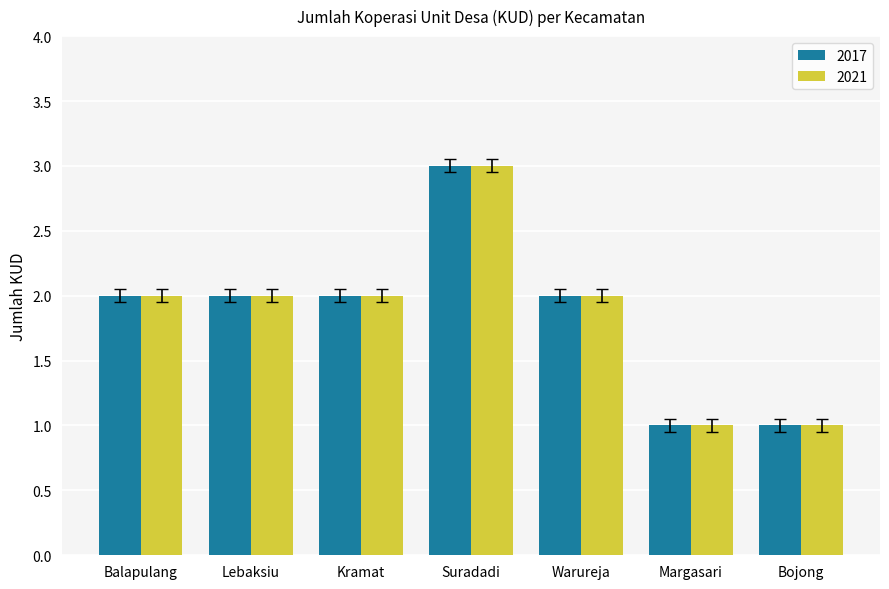

Is it true that 2017 equals 1 at Bojong?

True